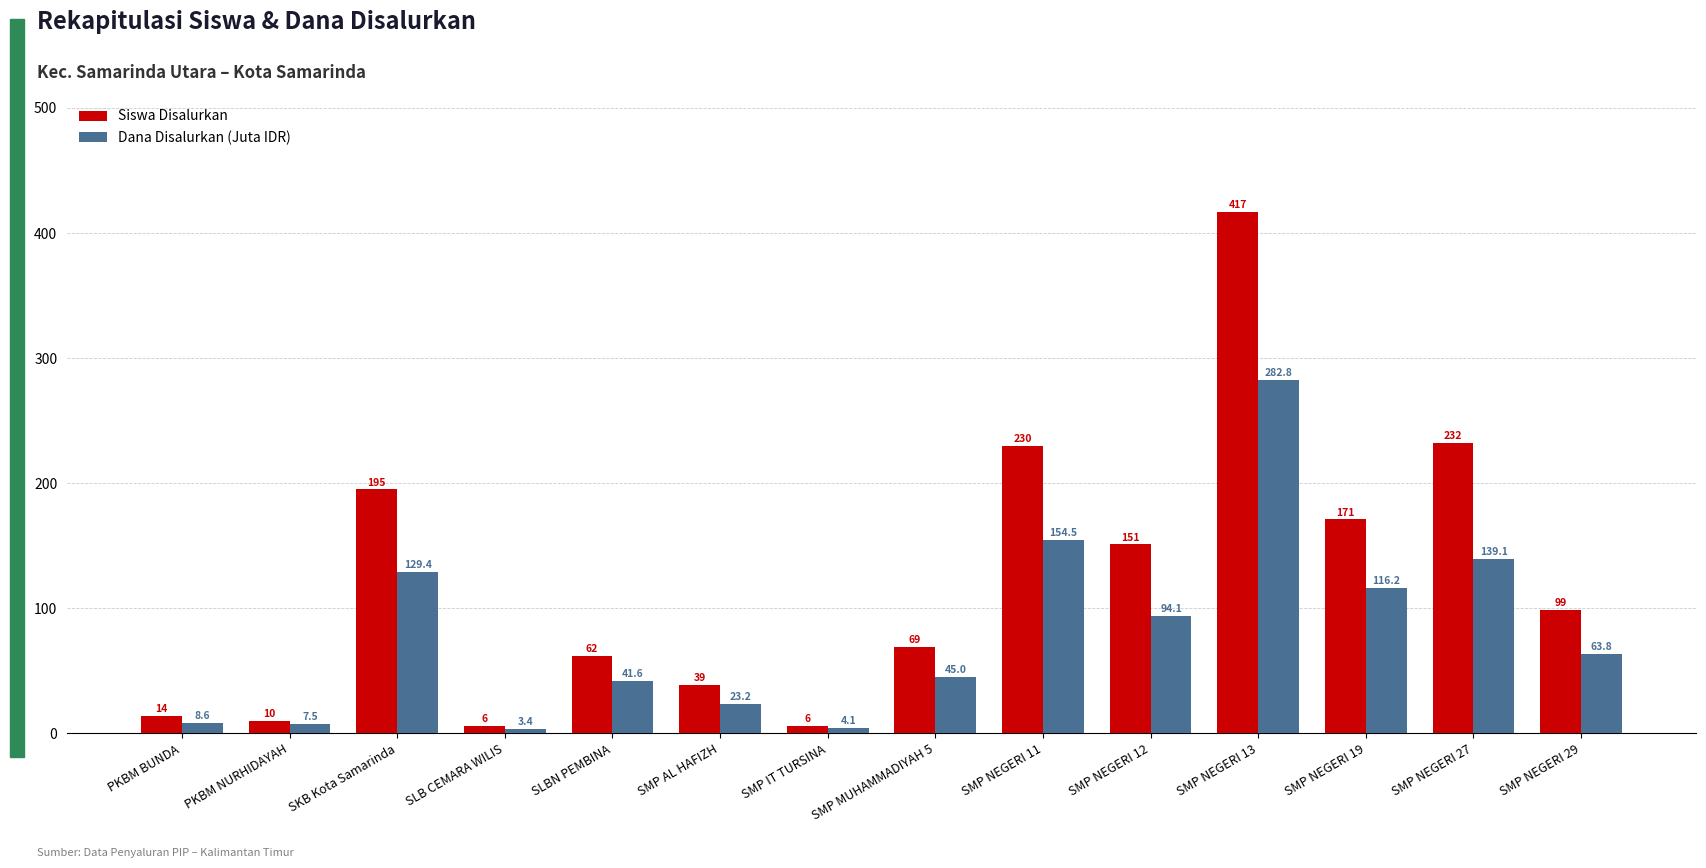

Which series has the widest spread of values?

Siswa Disalurkan